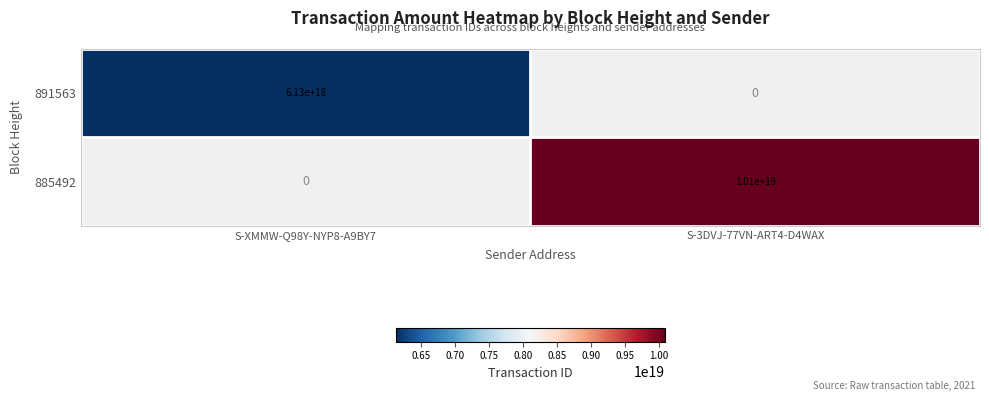

True or false: 885492 has a value of 10100000000000000000 at S-3DVJ-77VN-ART4-D4WAX.

True